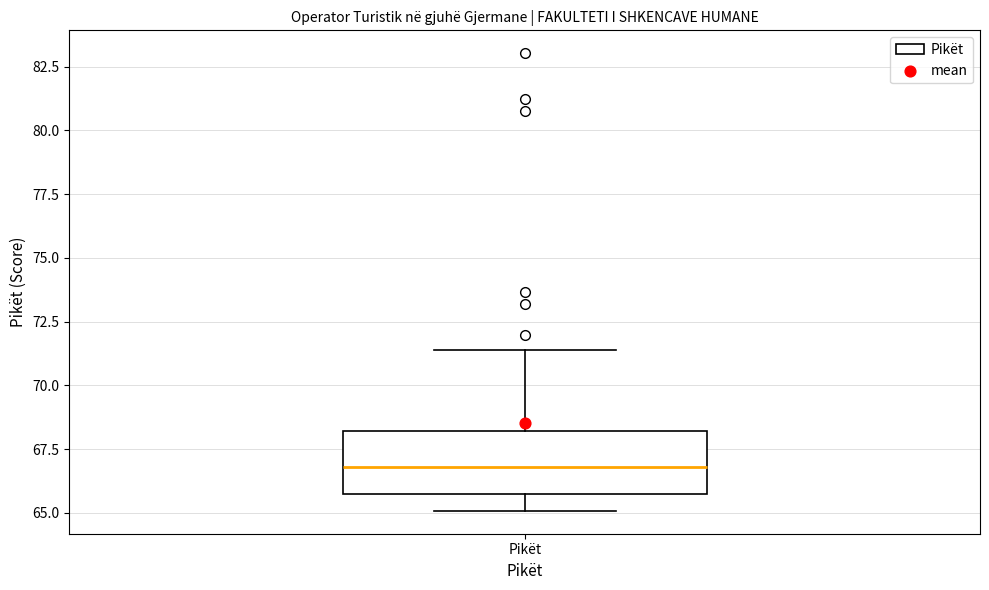

Read this box plot against the y-axis: the position of the median line, the range covered by the box, and the ends of both whiskers. The values are not printed on the chart, so give them approximately, as read against the axis.

median 67.0, box 65.5 to 68.0, whiskers 65.0 to 71.5